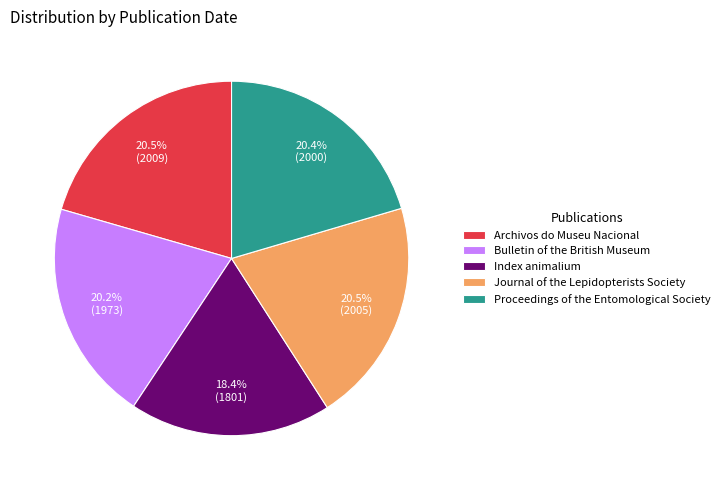

What percentage is the Bulletin of the British Museum slice, to the nearest percent?

20%